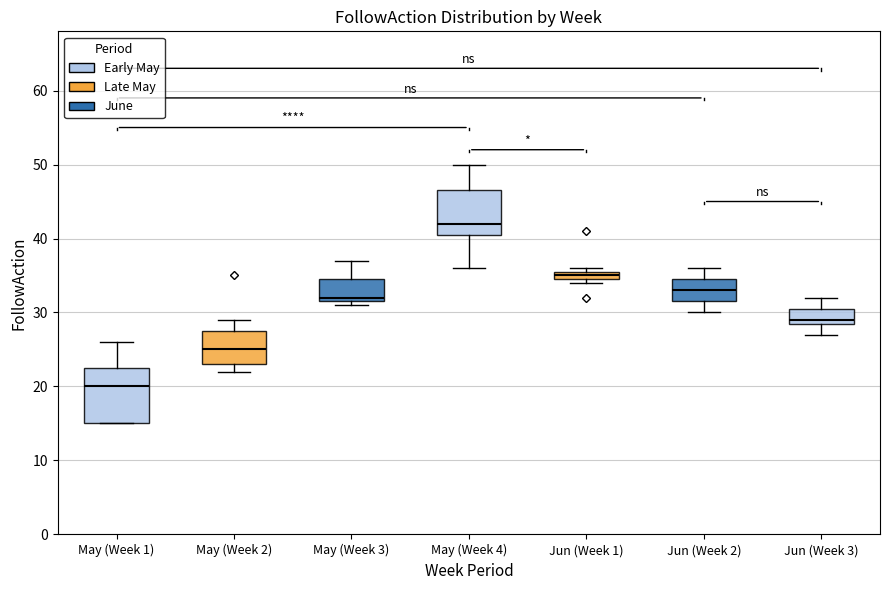

Which box is the tallest, from its lower edge to its upper edge?

May (Week 1)